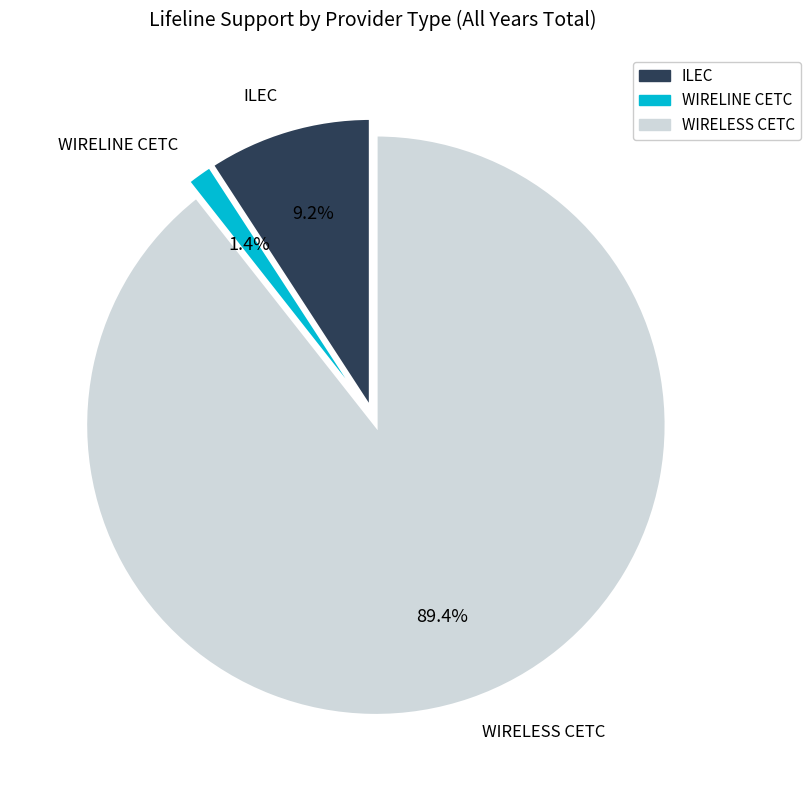

Which slice is the smallest?

WIRELINE CETC